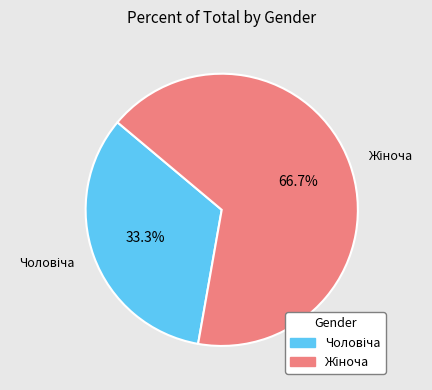

Is there any slice that represents more than half of the pie?

Yes